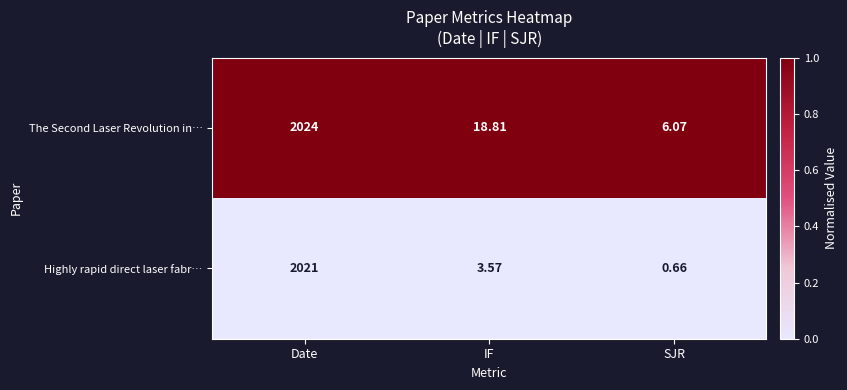

Which series changed the most between Date and SJR?

Highly rapid direct laser fabr…